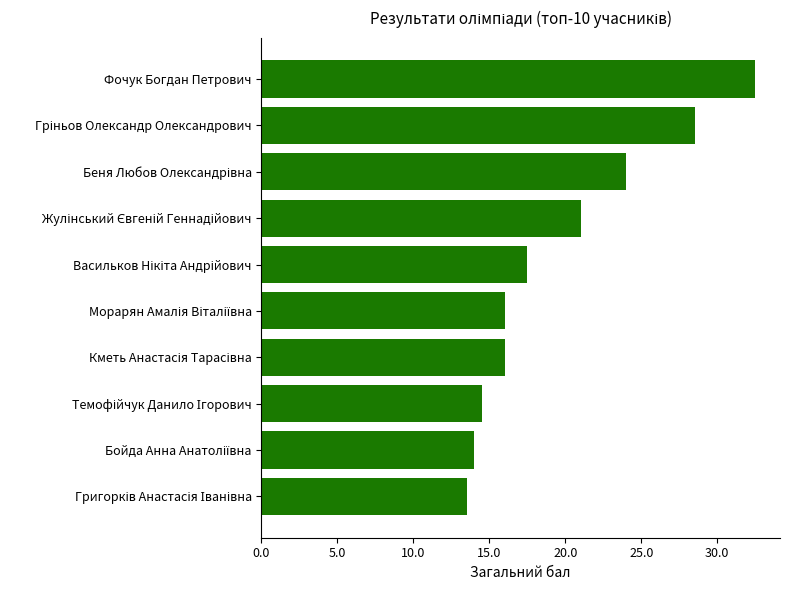

Reading top to bottom, extract all data points from this chart.

32.5	28.5	24.0	21.0	17.5	16.0	16.0	14.5	14.0	13.5